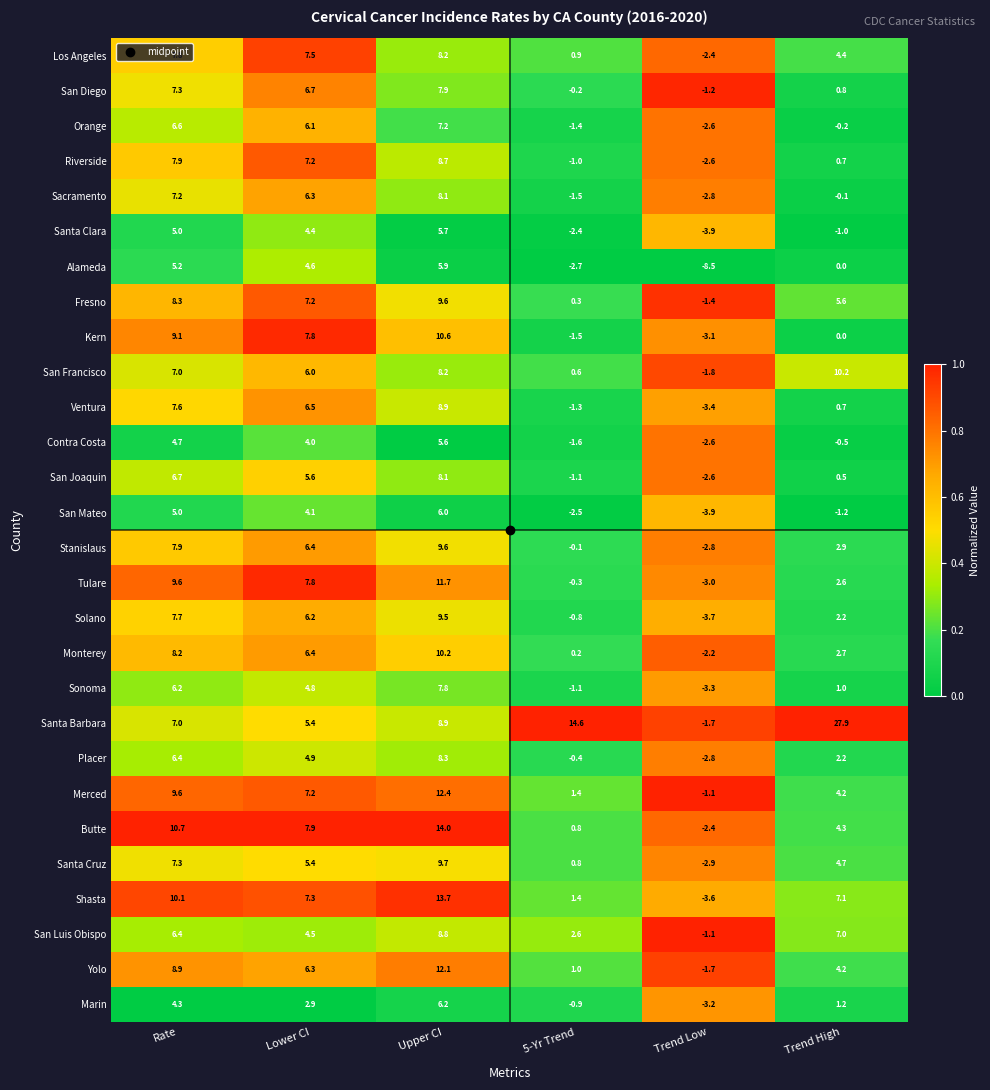

At which category is the sum across all series the highest?

Upper CI